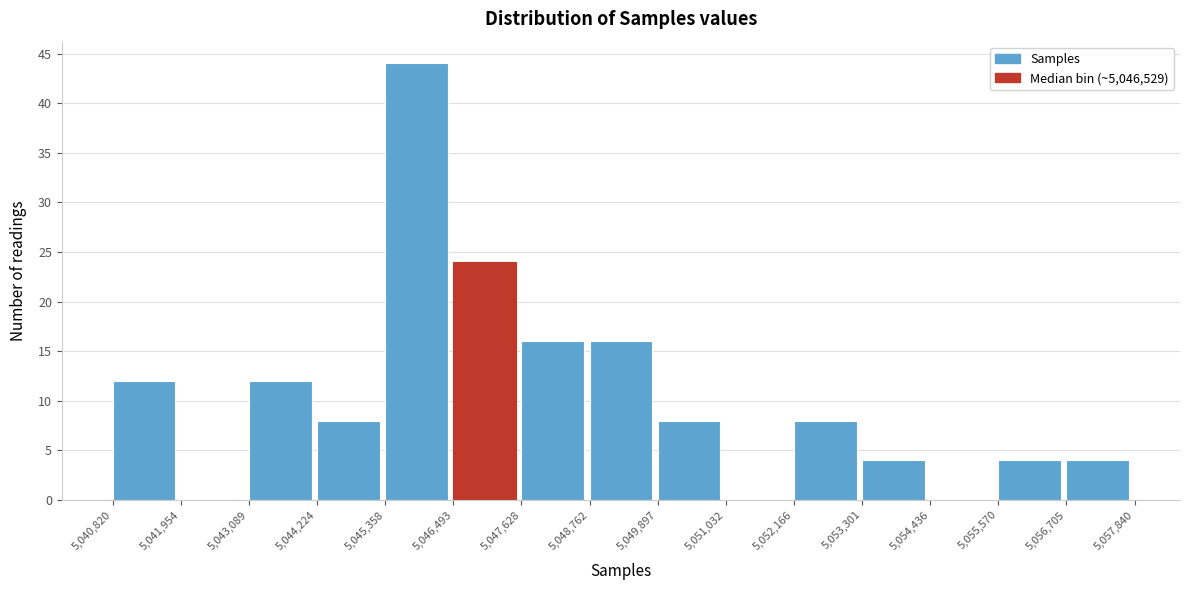

How tall is the bar that spans 5,049,897 to 5,051,032 on the x-axis? The values are not printed on the chart, so give them approximately, as read against the axis.

8